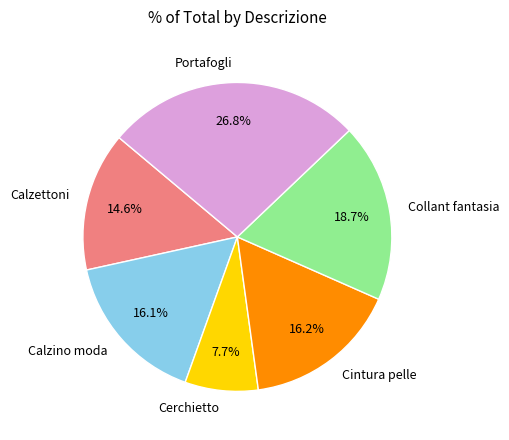

To the nearest percent, what is the difference between the largest and smallest slice percentages?

19%